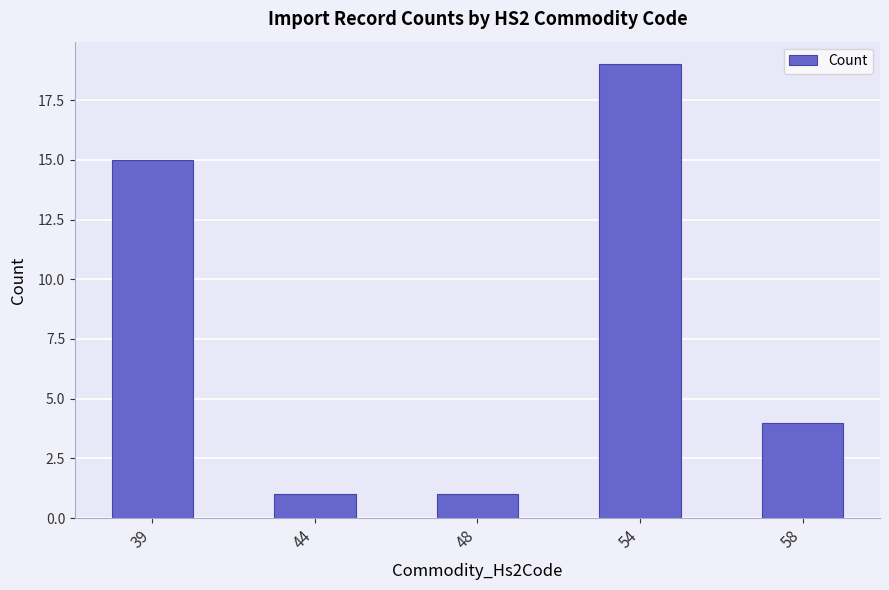

What is the minimum value shown in the chart?

1